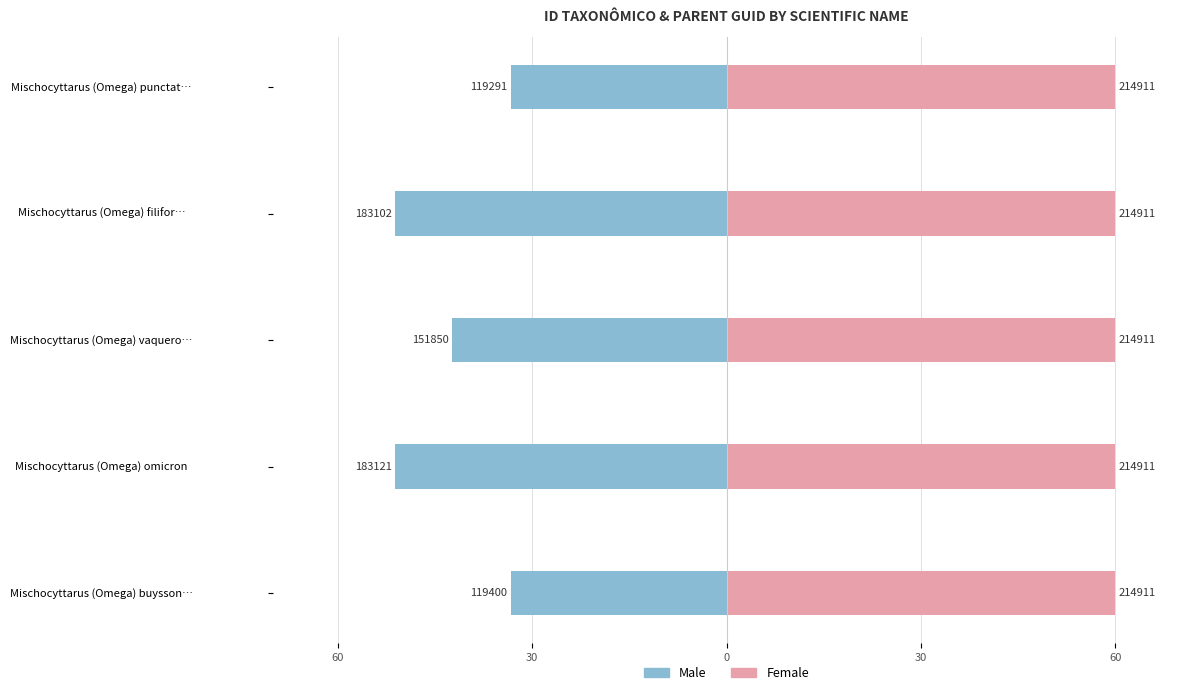

Rank the series by their average value, from lowest to highest.

Male, Female